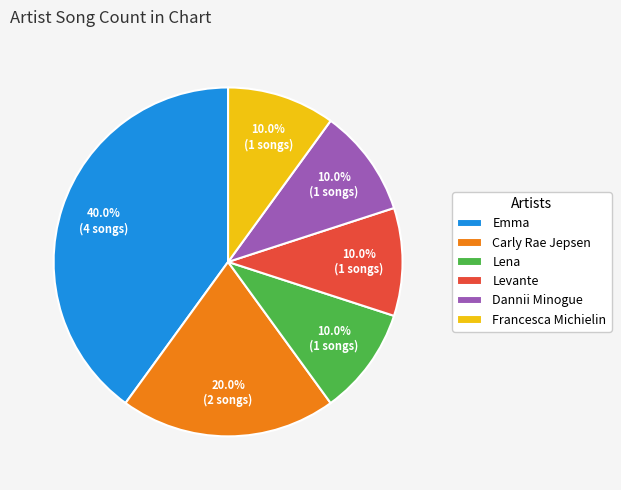

The Lena slice represents 10% of the pie. True or false?

True